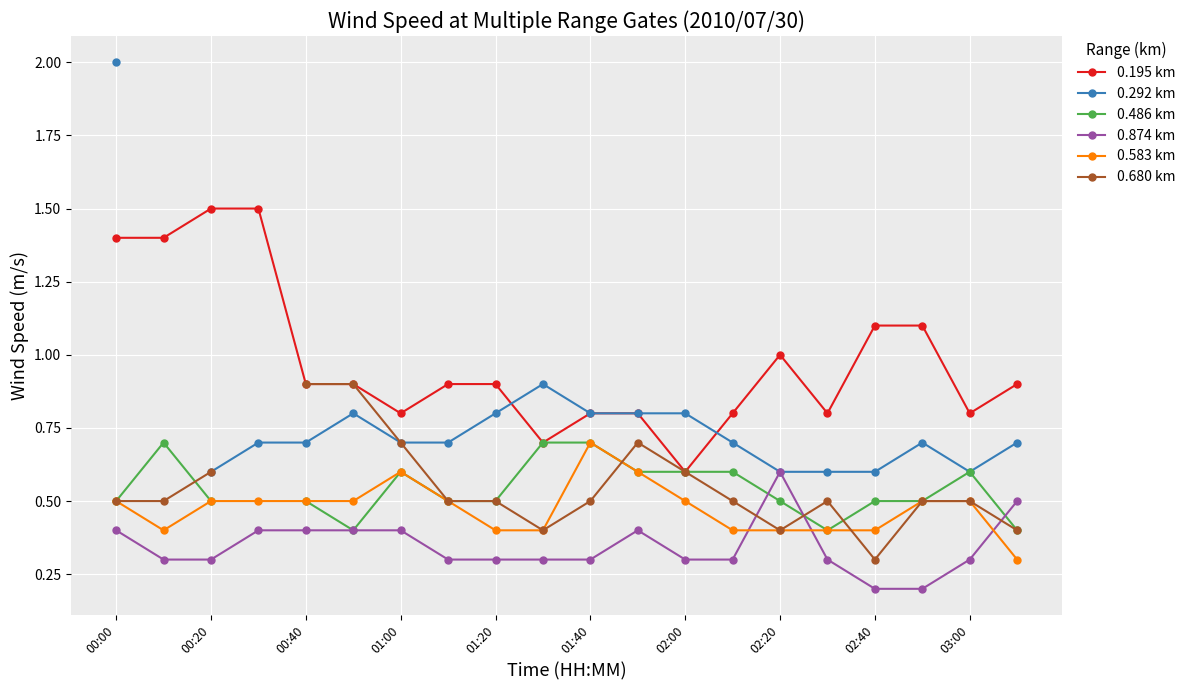

At 15, list the series in order from largest to smallest.

0.195 km, 0.292 km, 0.680 km, 0.486 km, 0.583 km, 0.874 km